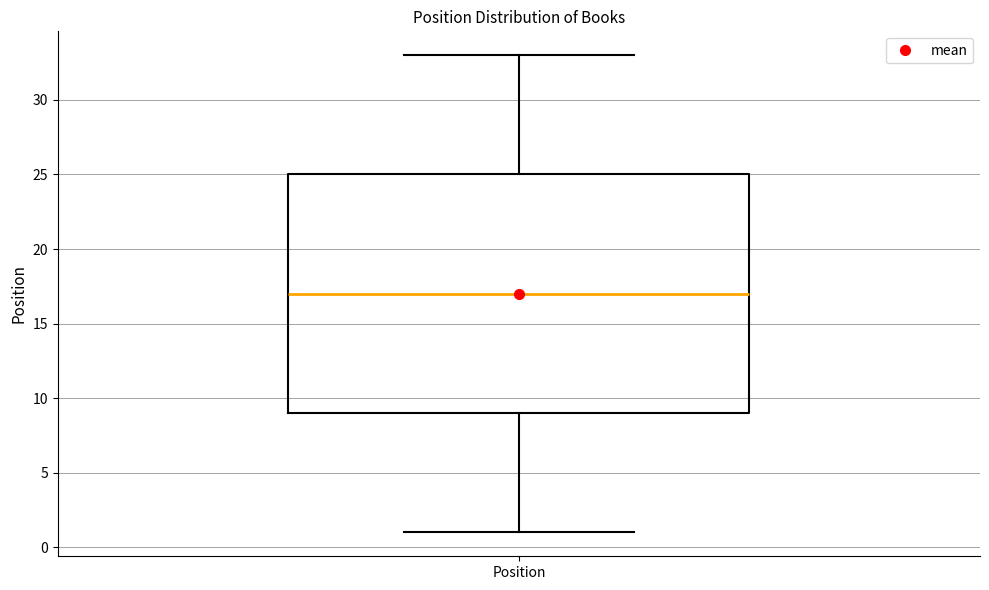

Read this box plot against the y-axis: the position of the median line, the range covered by the box, and the ends of both whiskers. The values are not printed on the chart, so give them approximately, as read against the axis.

median 17, box 9 to 25, whiskers 1 to 33